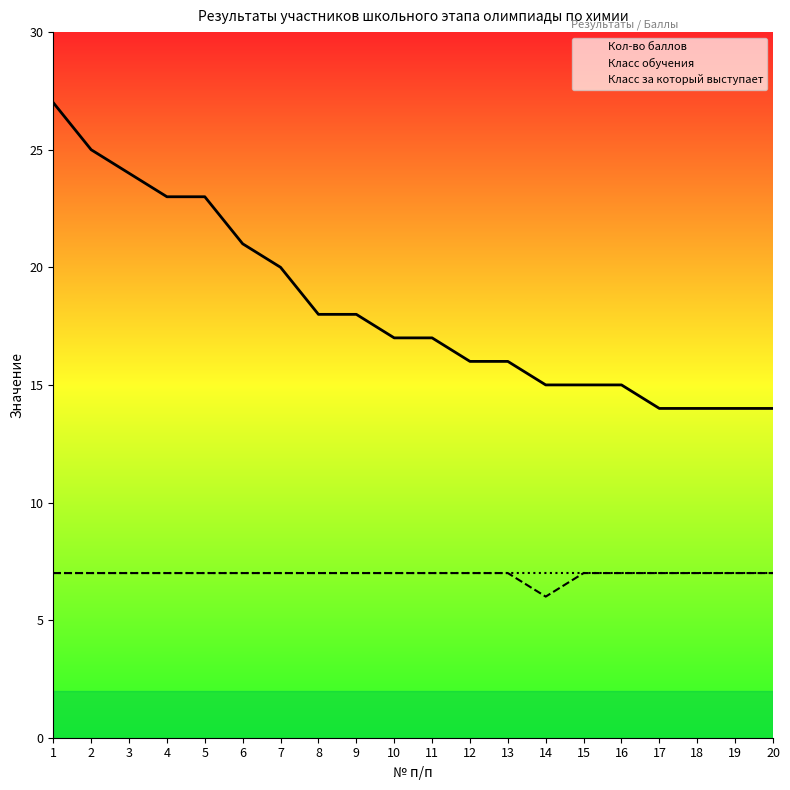

Reading left to right, list all the values displayed in this chart.

Кол-во баллов: 1=27	2=25	3=24	4=23	5=23	6=21	7=20	8=18	9=18	10=17	11=17	12=16	13=16	14=15	15=15	16=15	17=14	18=14	19=14	20=14
Класс обучения: 1=7	2=7	3=7	4=7	5=7	6=7	7=7	8=7	9=7	10=7	11=7	12=7	13=7	14=6	15=7	16=7	17=7	18=7	19=7	20=7
Класс за который выступает: 1=7	2=7	3=7	4=7	5=7	6=7	7=7	8=7	9=7	10=7	11=7	12=7	13=7	14=7	15=7	16=7	17=7	18=7	19=7	20=7